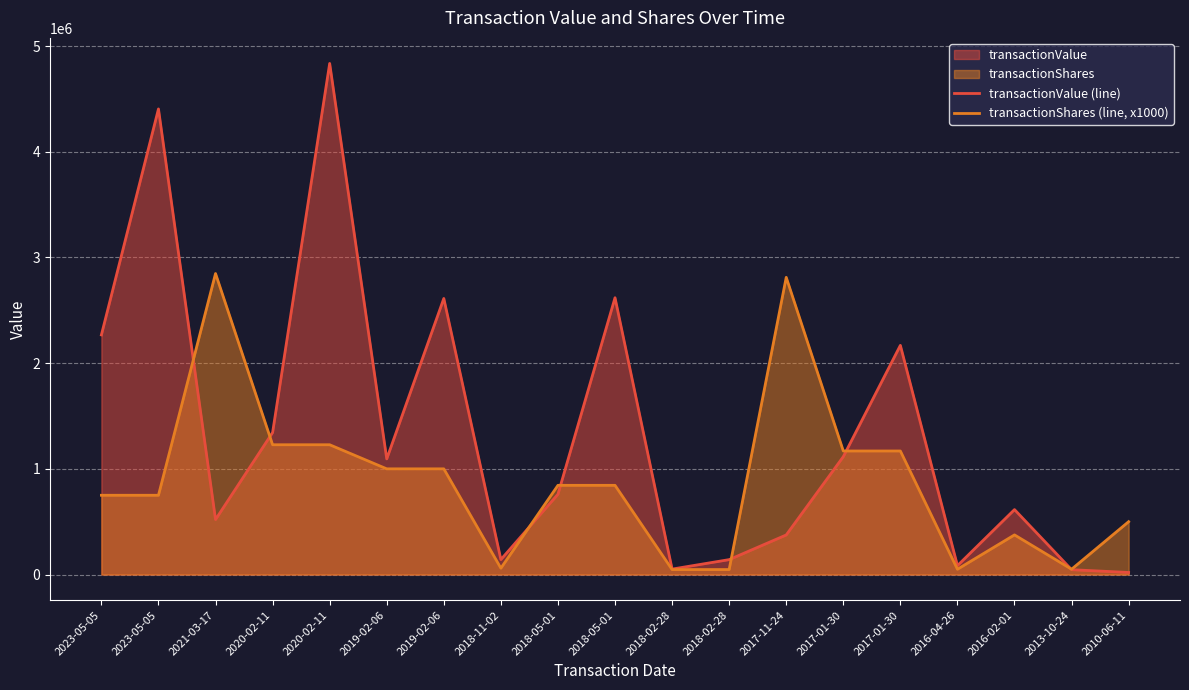

At which label does transactionShares (line, x1000) reach its peak?

2021-03-17